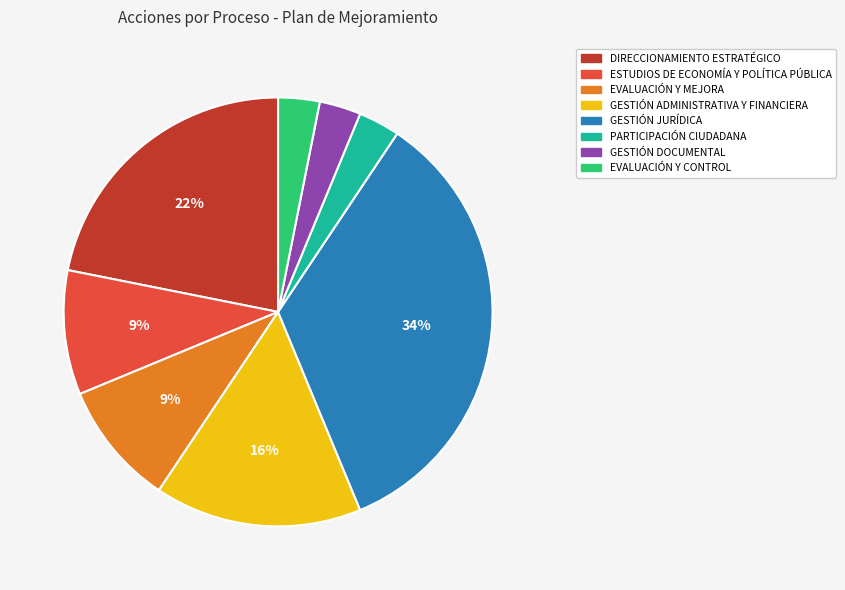

The GESTIÓN JURÍDICA slice represents 49% of the pie. True or false?

False